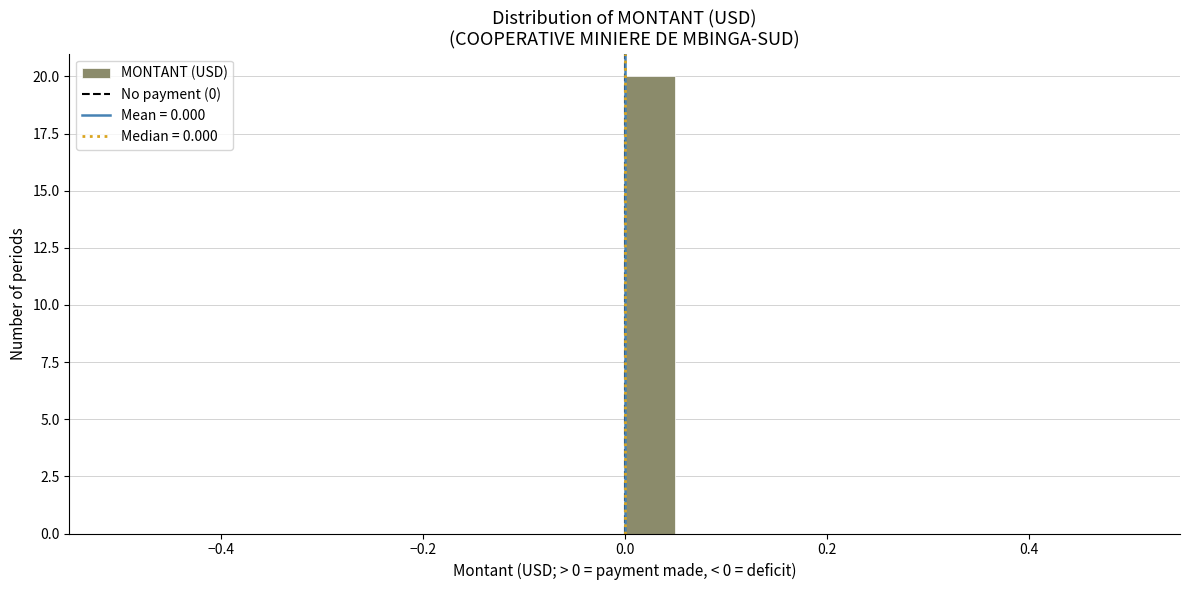

Read against the x-axis, roughly where is the centre of the tallest bar?

0.02